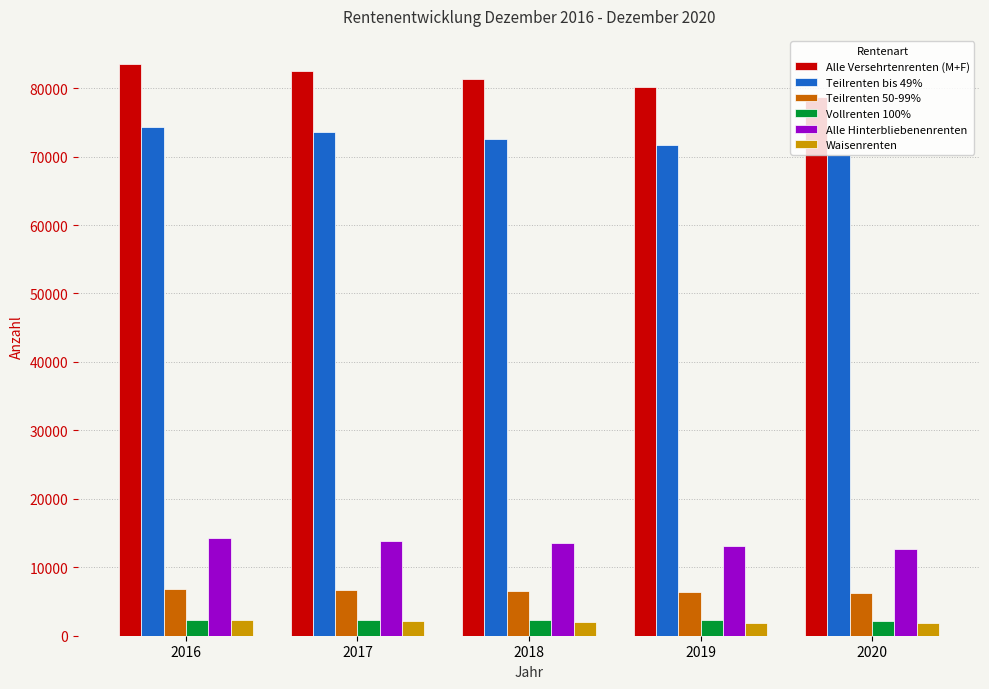

What are all the series names shown in the legend?

Alle Versehrtenrenten (M+F), Teilrenten bis 49%, Teilrenten 50-99%, Vollrenten 100%, Alle Hinterbliebenenrenten, Waisenrenten